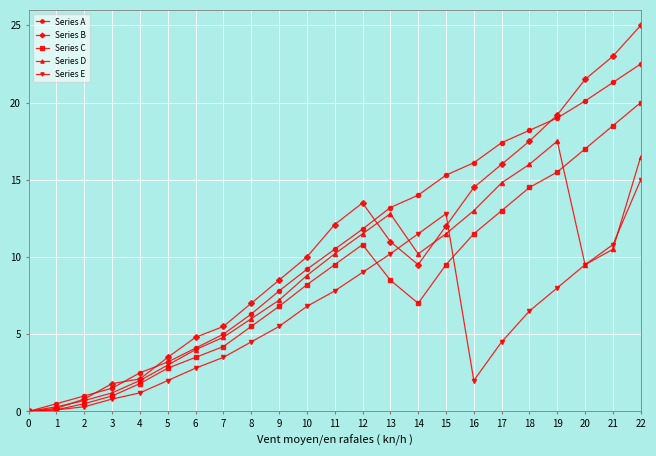

The Series D series shows 9.5 at 20. True or false?

True